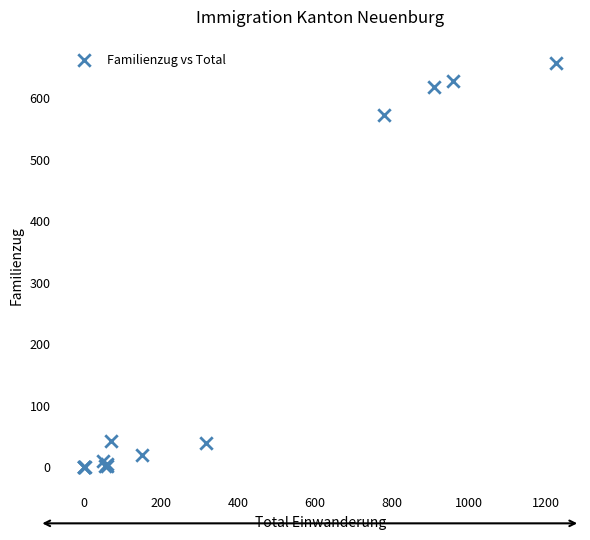

What Y value in the scatter plot is closest to 329?

573